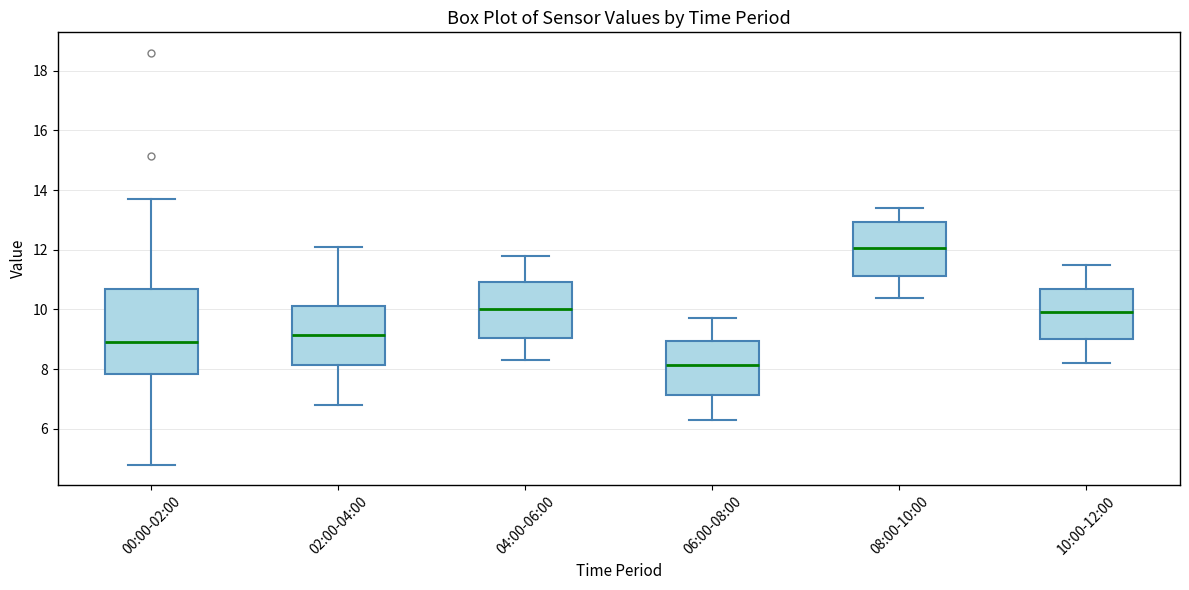

Where is the upper edge of the box for 10:00-12:00 on the y-axis? The values are not printed on the chart, so give them approximately, as read against the axis.

10.8